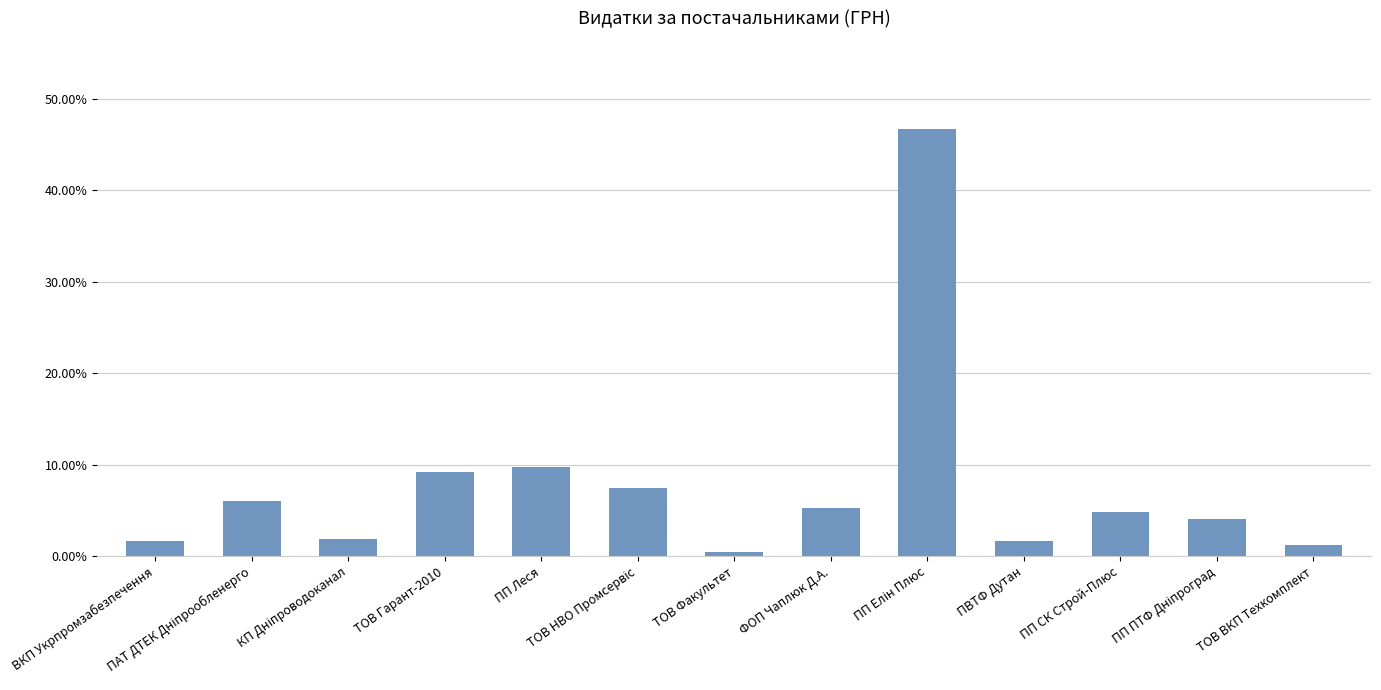

Is it true that the value at ПП ПТФ Дніпроград is 0.0?

False